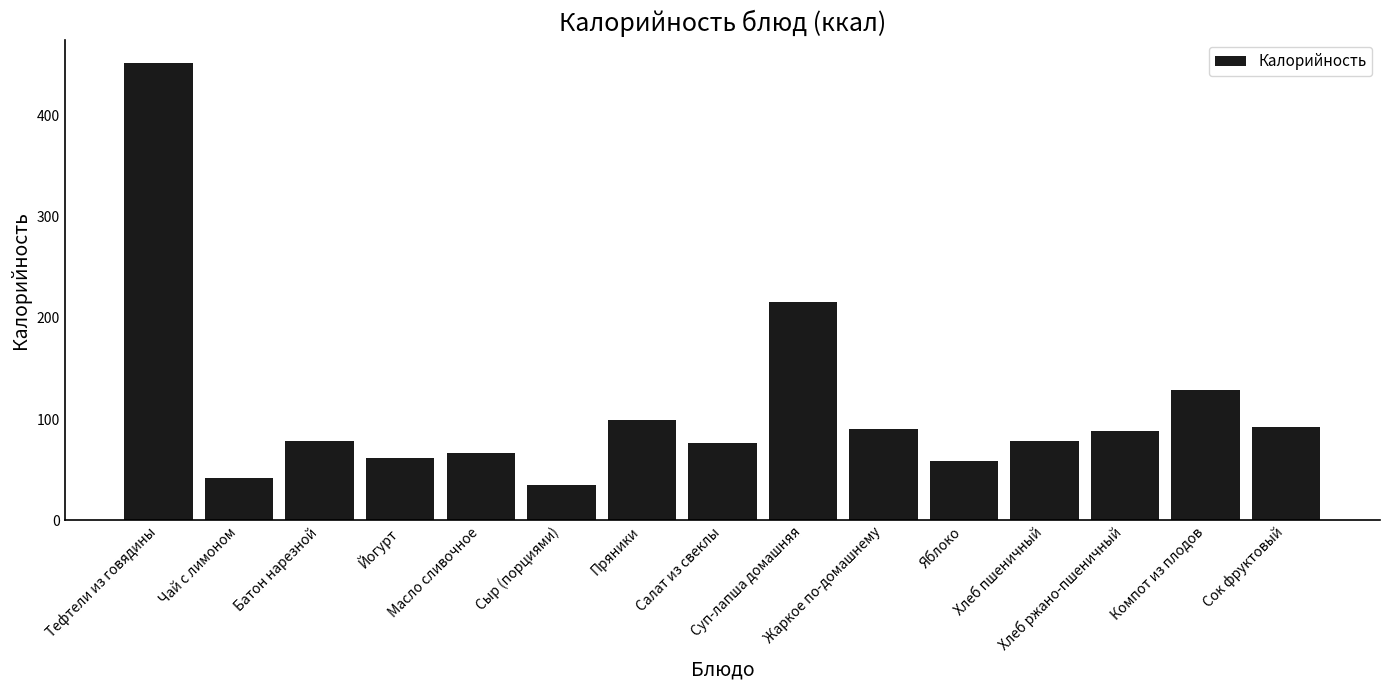

What is the value of the 13th bar from the left?

88.0